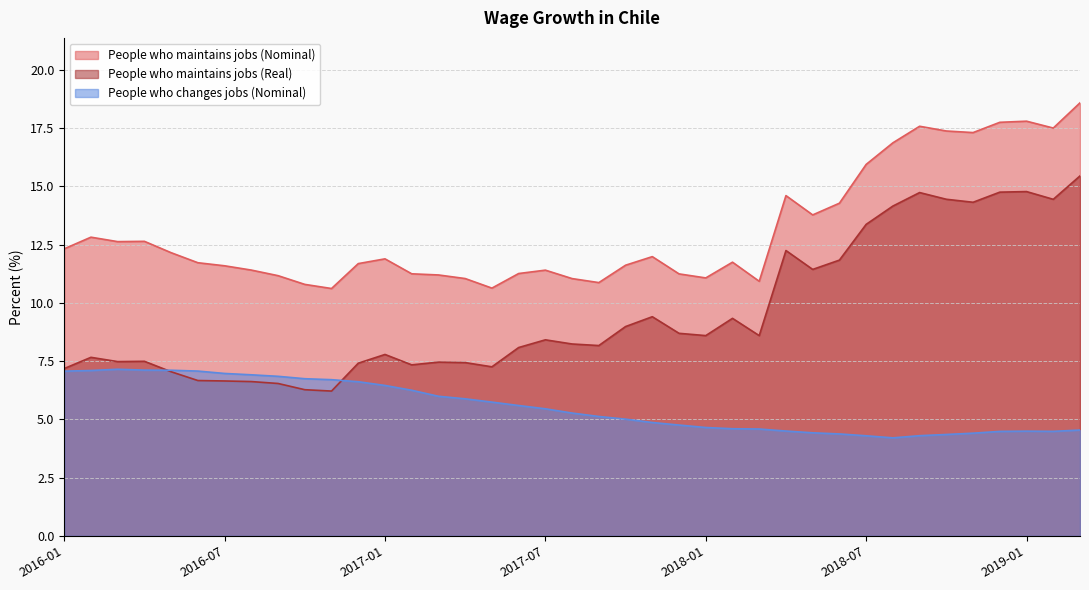

Is it true that People who maintains jobs (Real) equals 6.3 at 2016-10?

True